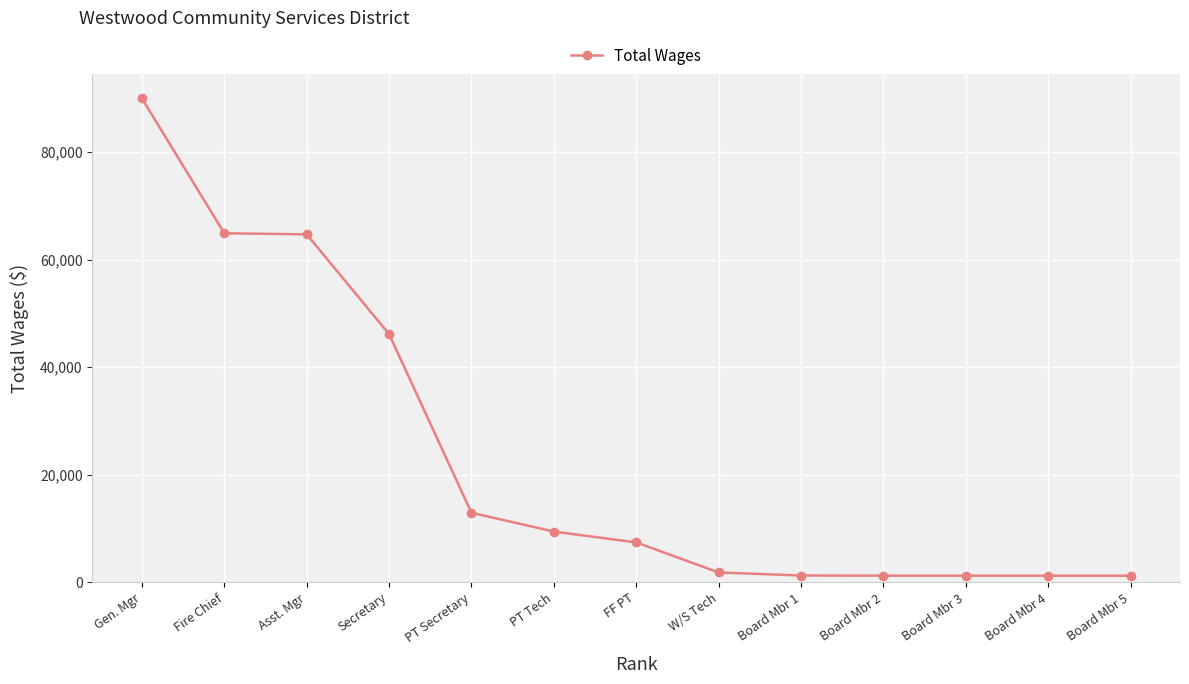

How many series are shown in this chart?

1